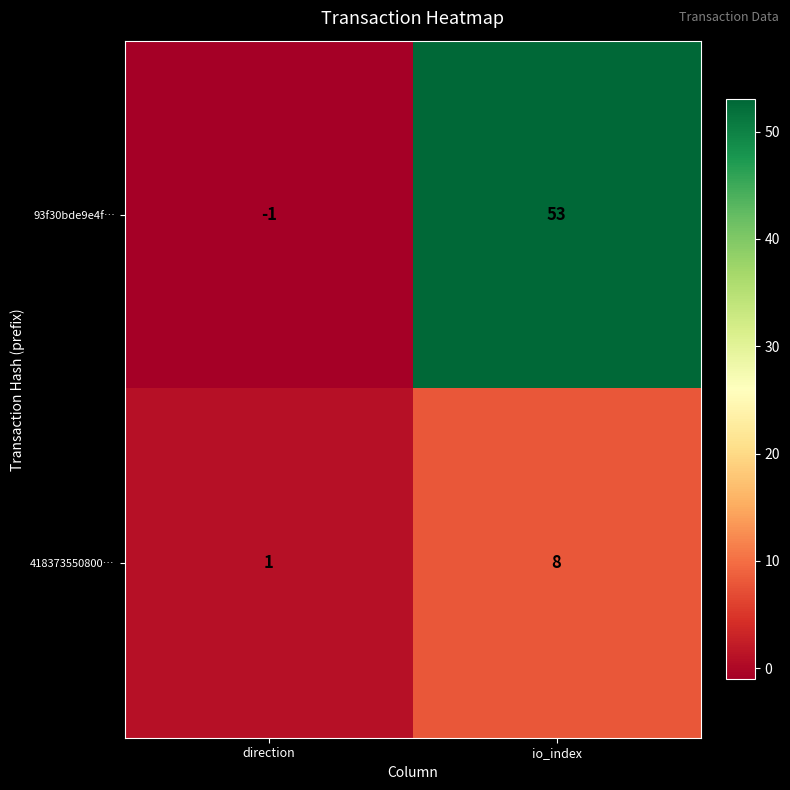

True or false: 418373550800… has a value of 8 at io_index.

True